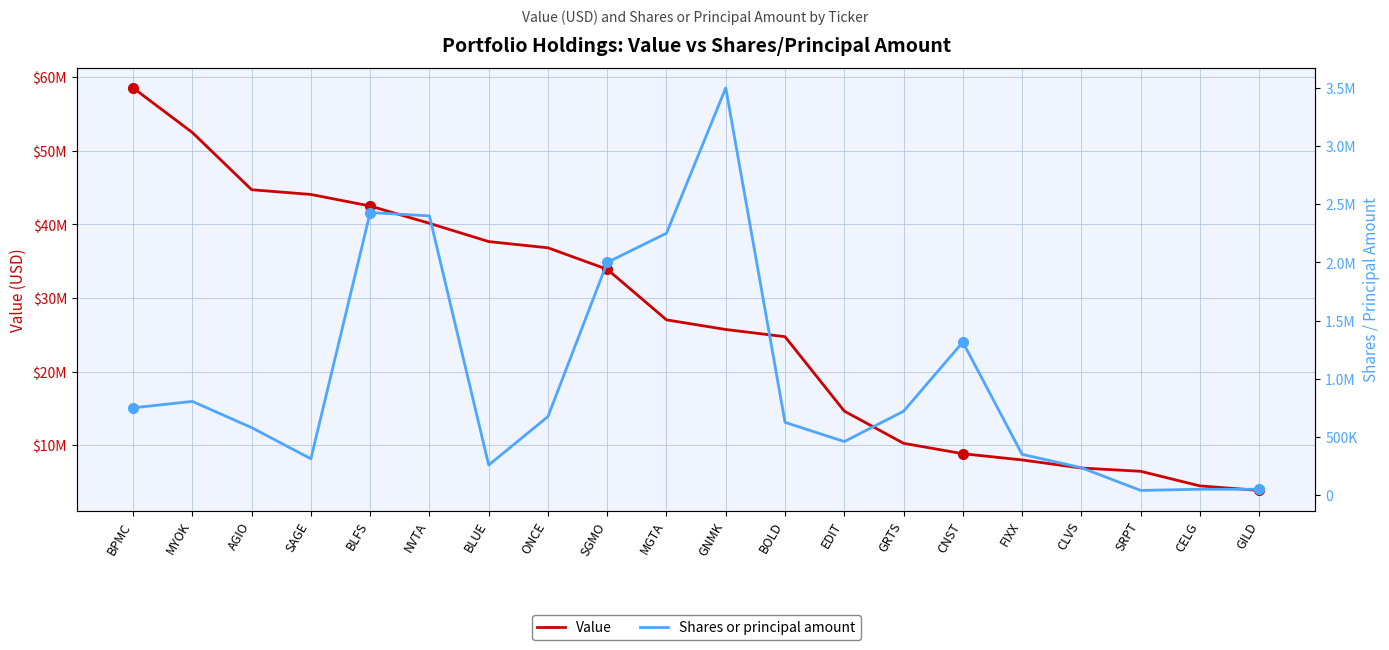

How many data points in Shares or principal amount are less than 675000?

10